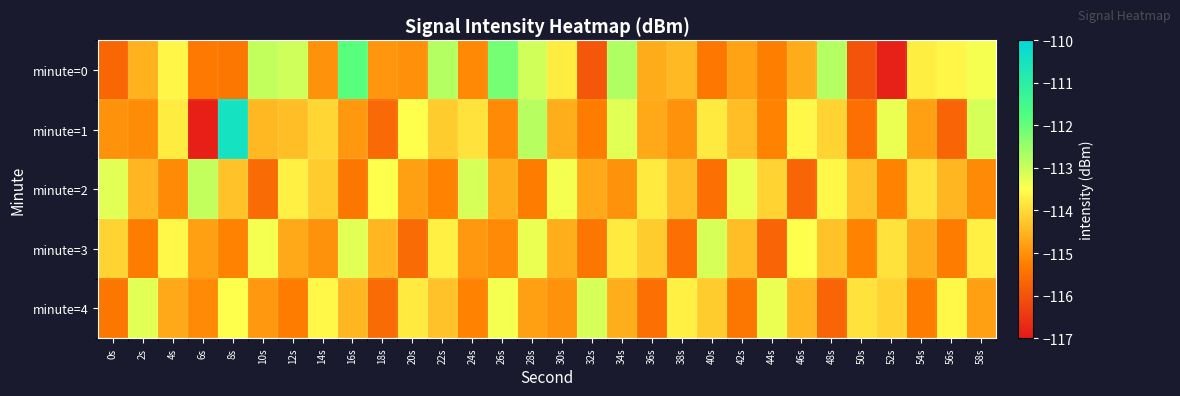

Rank the series by their maximum value, from lowest to highest.

minute=3, minute=4, minute=2, minute=0, minute=1